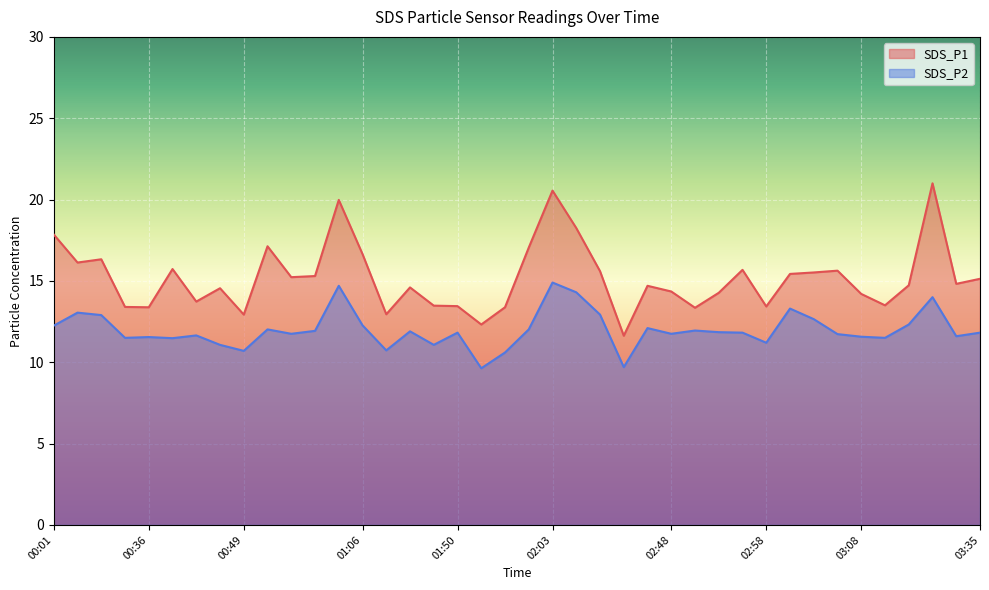

Is the value of SDS_P2 at 00:55 greater than the value of SDS_P1 at 00:34?

No